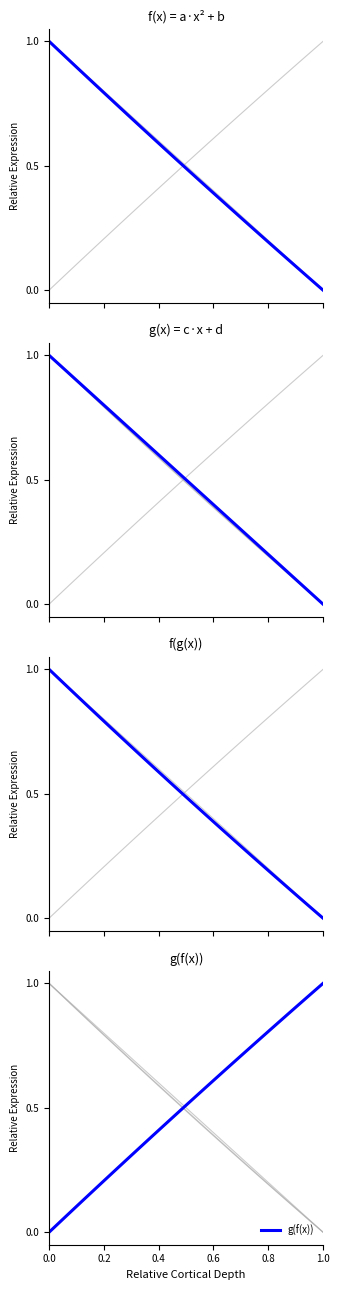

True or false: g(f(x)) has a value of 0.6 at 1.0.

False